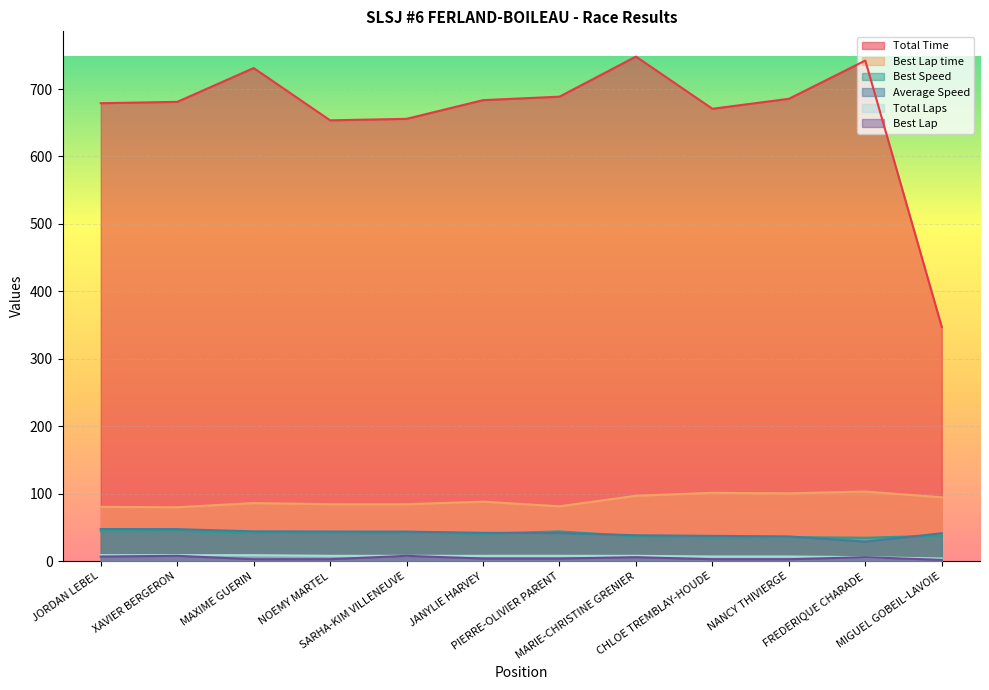

List the labels in order of Best Speed value, largest first.

XAVIER BERGERON, JORDAN LEBEL, PIERRE-OLIVIER PARENT, SARHA-KIM VILLENEUVE, NOEMY MARTEL, MAXIME GUERIN, JANYLIE HARVEY, MIGUEL GOBEIL-LAVOIE, MARIE-CHRISTINE GRENIER, NANCY THIVIERGE, CHLOE TREMBLAY-HOUDE, FREDERIQUE CHARADE